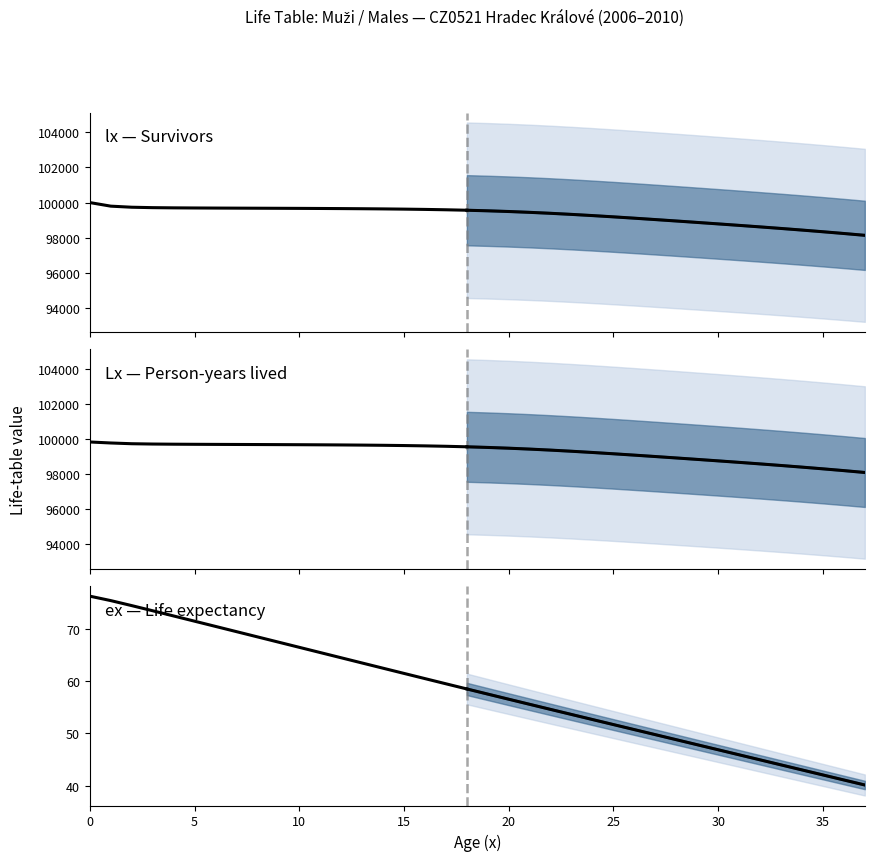

True or false: Lx and ex cross at least once.

False